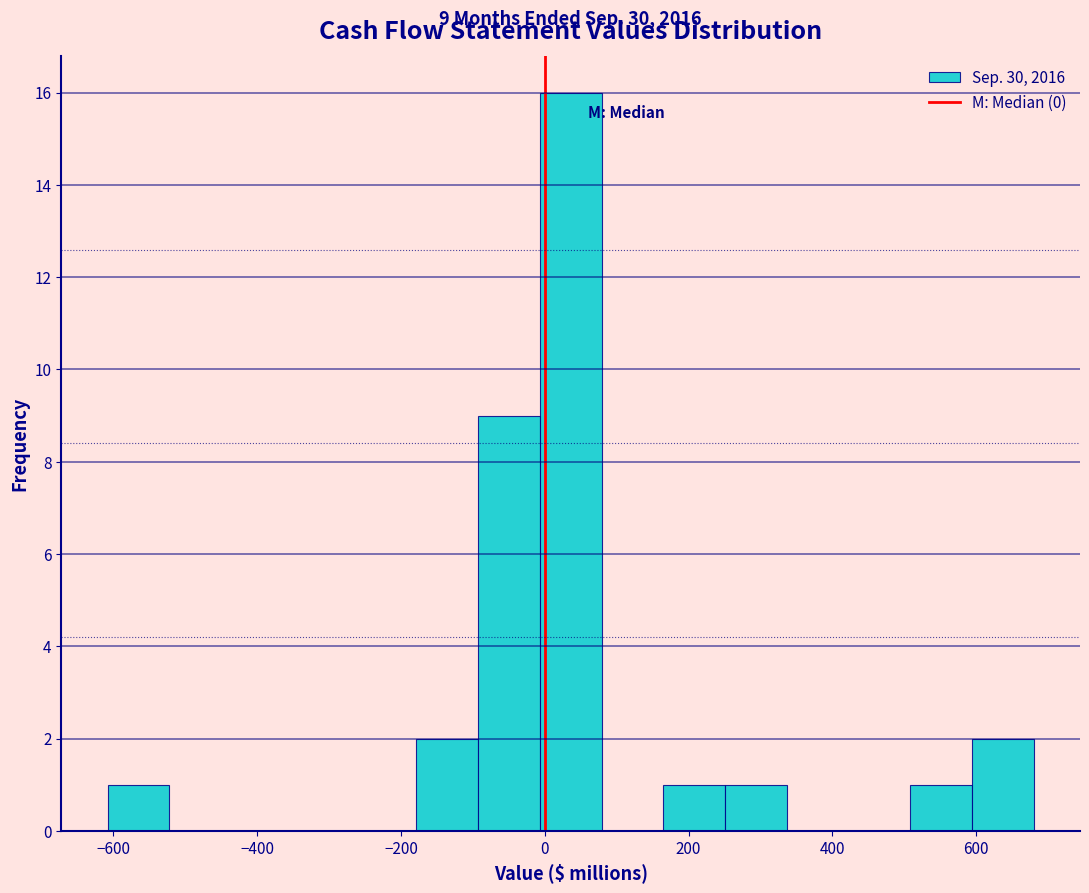

Over which range of the x-axis is the bar tallest?

0 to 80